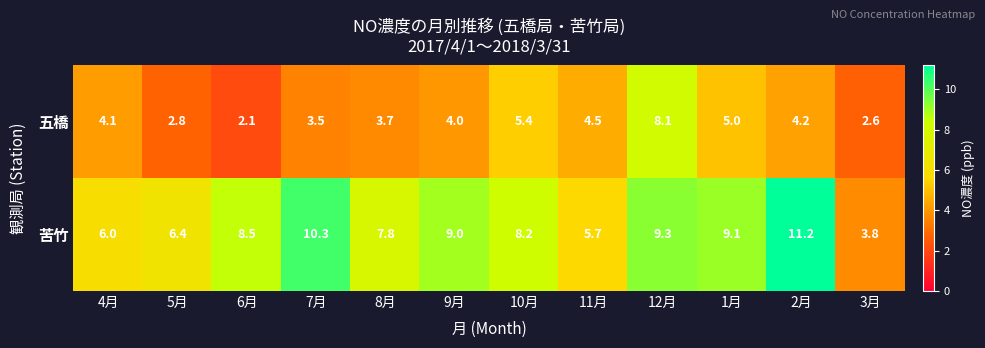

What is the difference between the 五橋 values at 7月 and 1月?

1.5